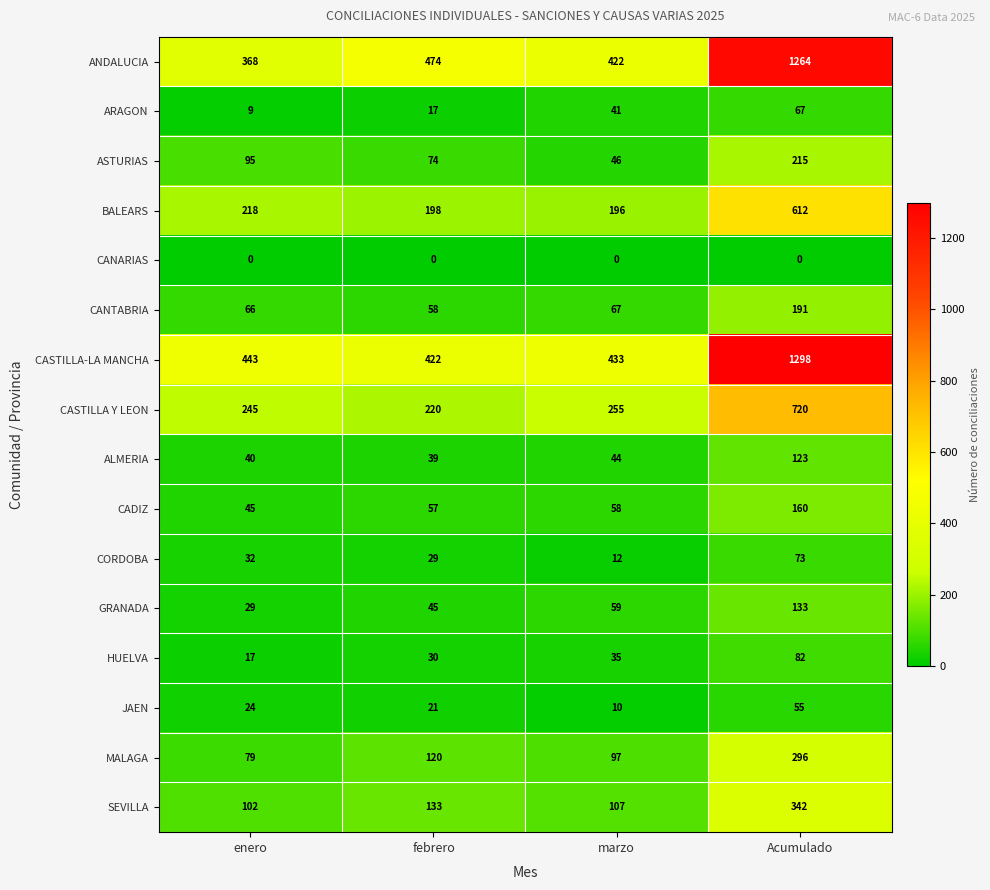

Read the ASTURIAS value at enero, to the nearest 5.

95